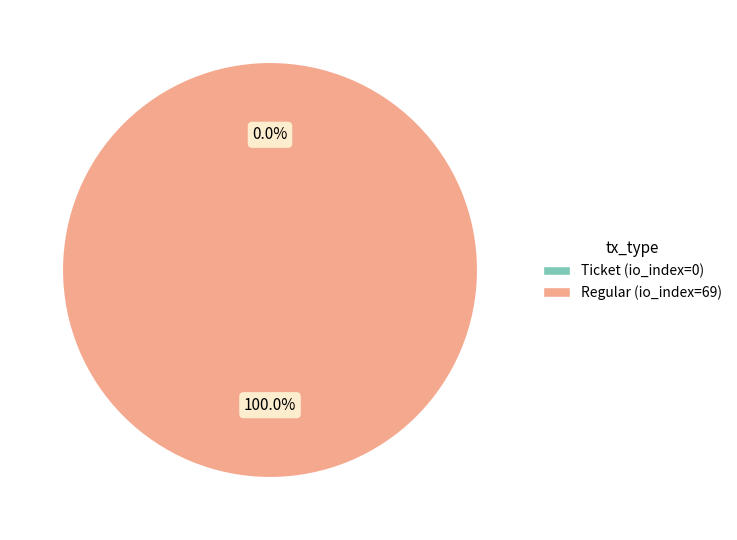

To the nearest percent, what portion does Regular (io_index=69) represent?

100%